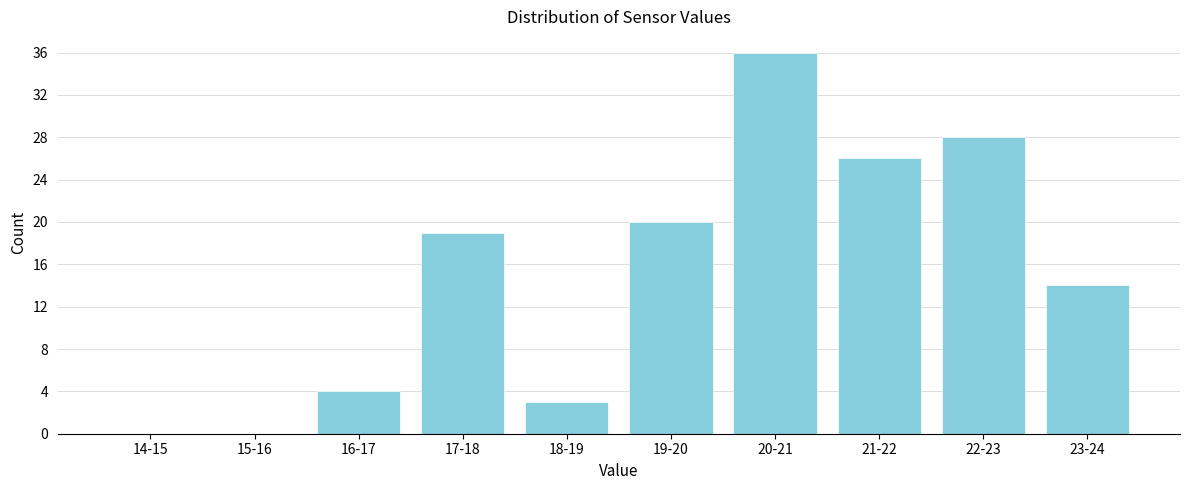

Reading left to right, extract all data points from this chart.

14-15=0	15-16=0	16-17=4	17-18=19	18-19=3	19-20=20	20-21=36	21-22=26	22-23=28	23-24=14